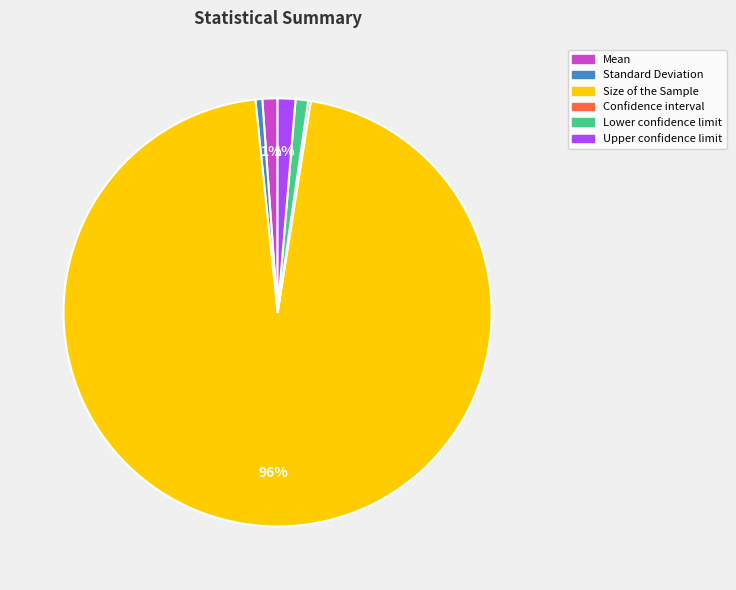

To the nearest percent, what portion does Mean represent?

1%